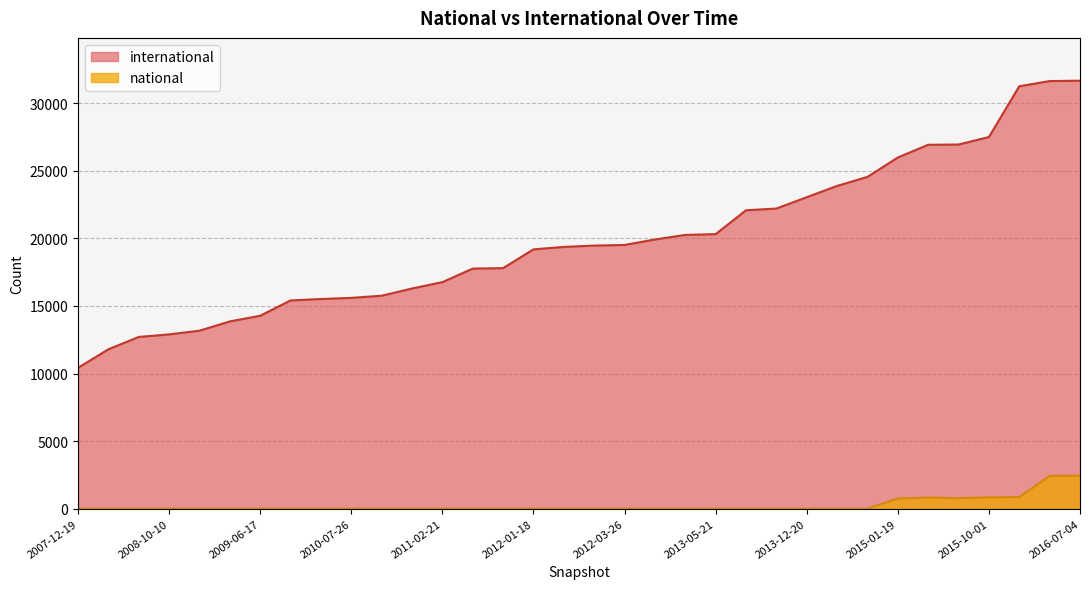

True or false: national has more than 2 interior local peaks.

False